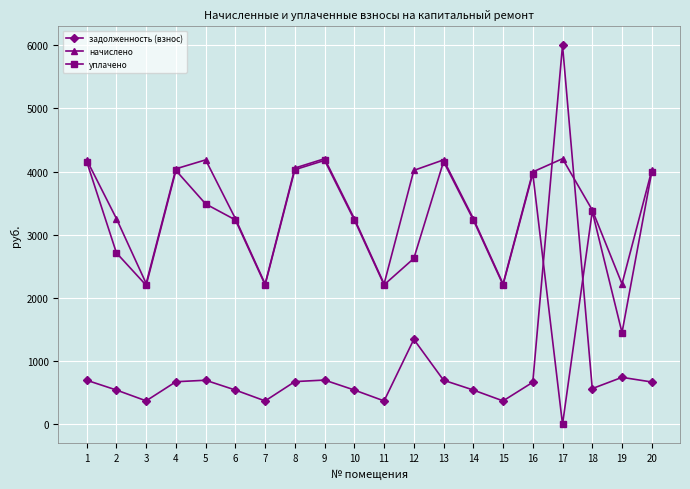

How many intersections are there between задолженность (взнос) and начислено?

2